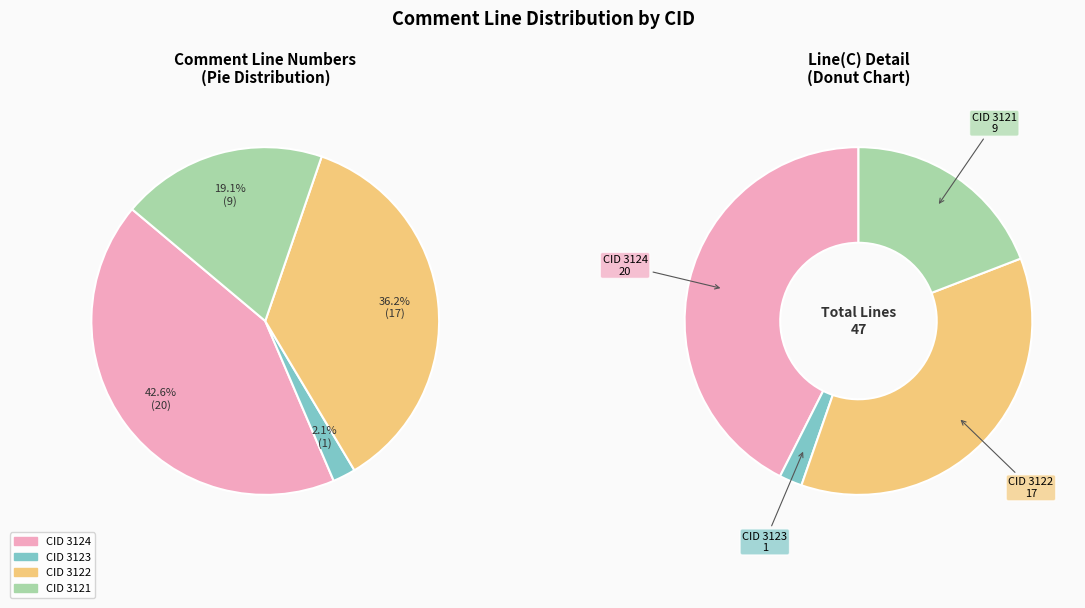

The 3123 slice represents 2% of the pie. True or false?

True